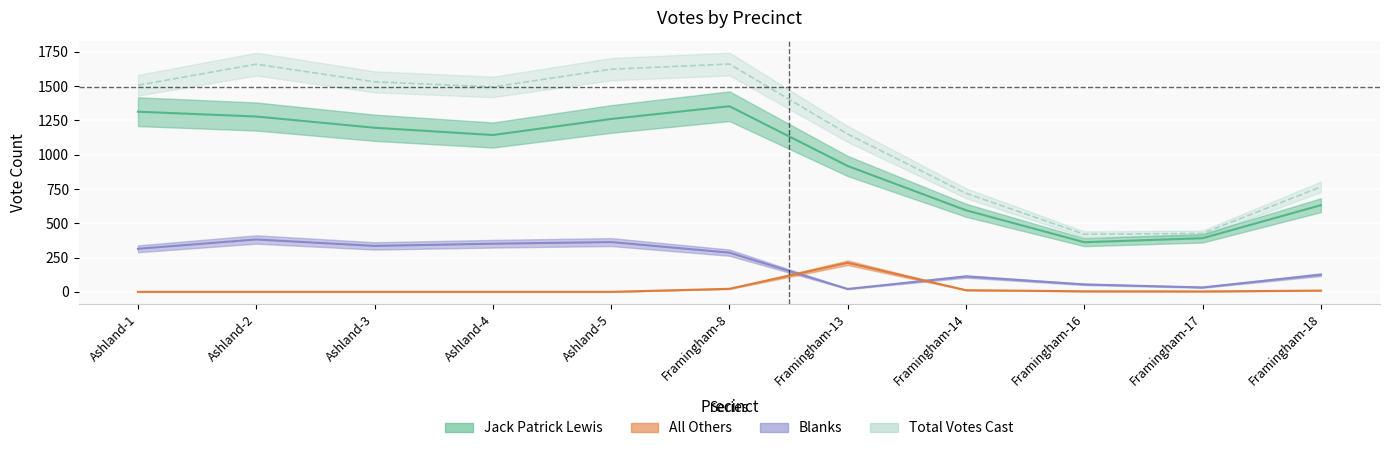

List the series in order of their peak value, highest first.

Total Votes Cast, Jack Patrick Lewis, Blanks, All Others